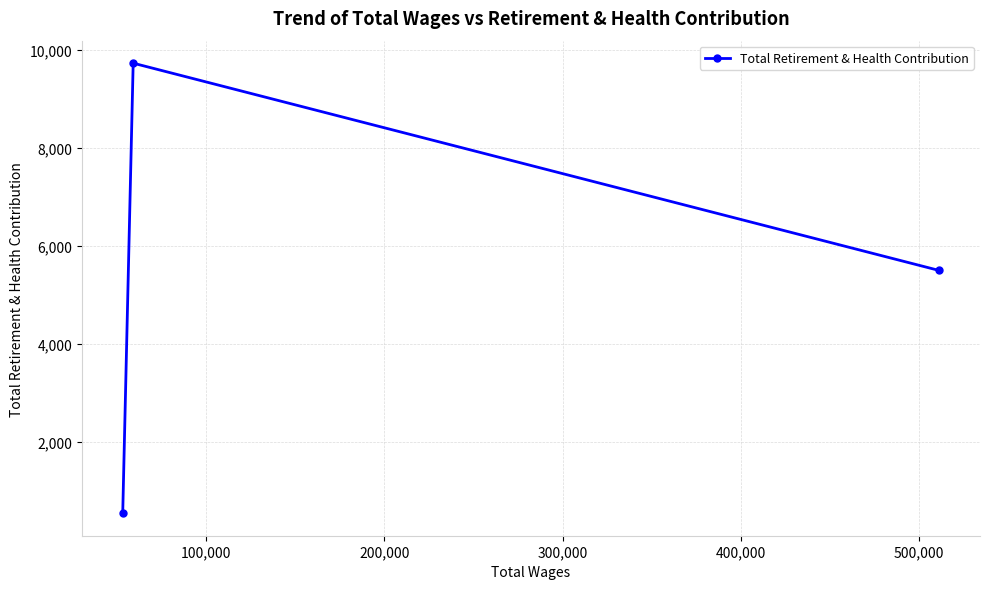

What is the maximum value shown in the chart?

9727